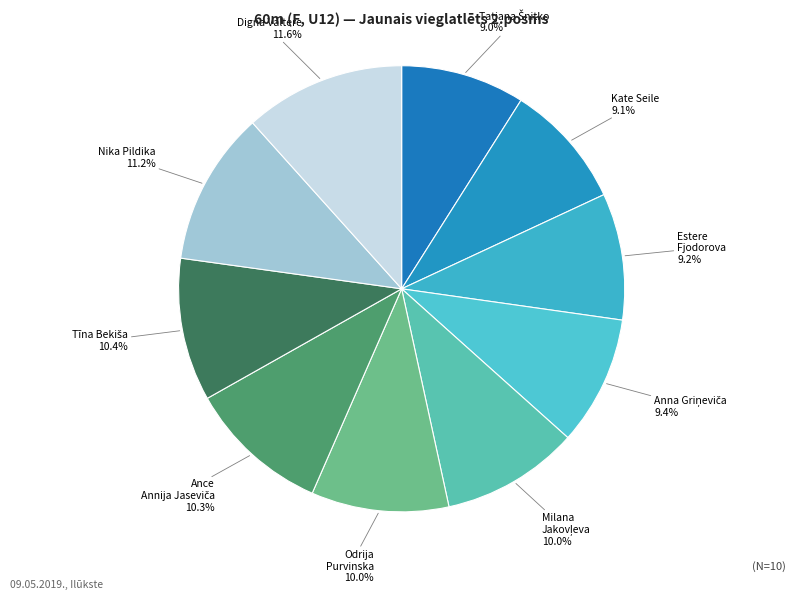

Which category has the smallest portion of the pie?

Tatjana Šnitko